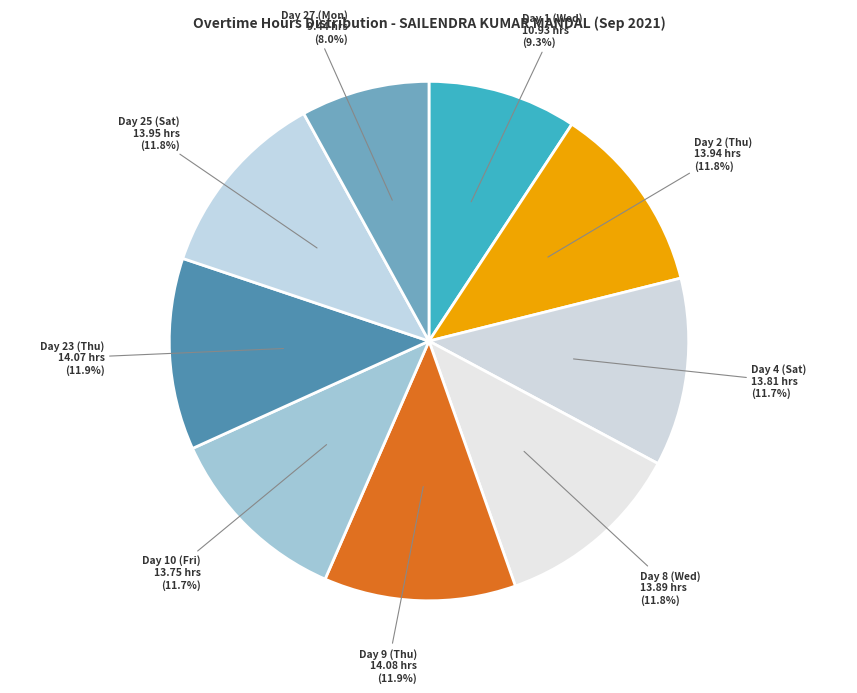

Which slice is the smallest?

Day 27 (Mon)